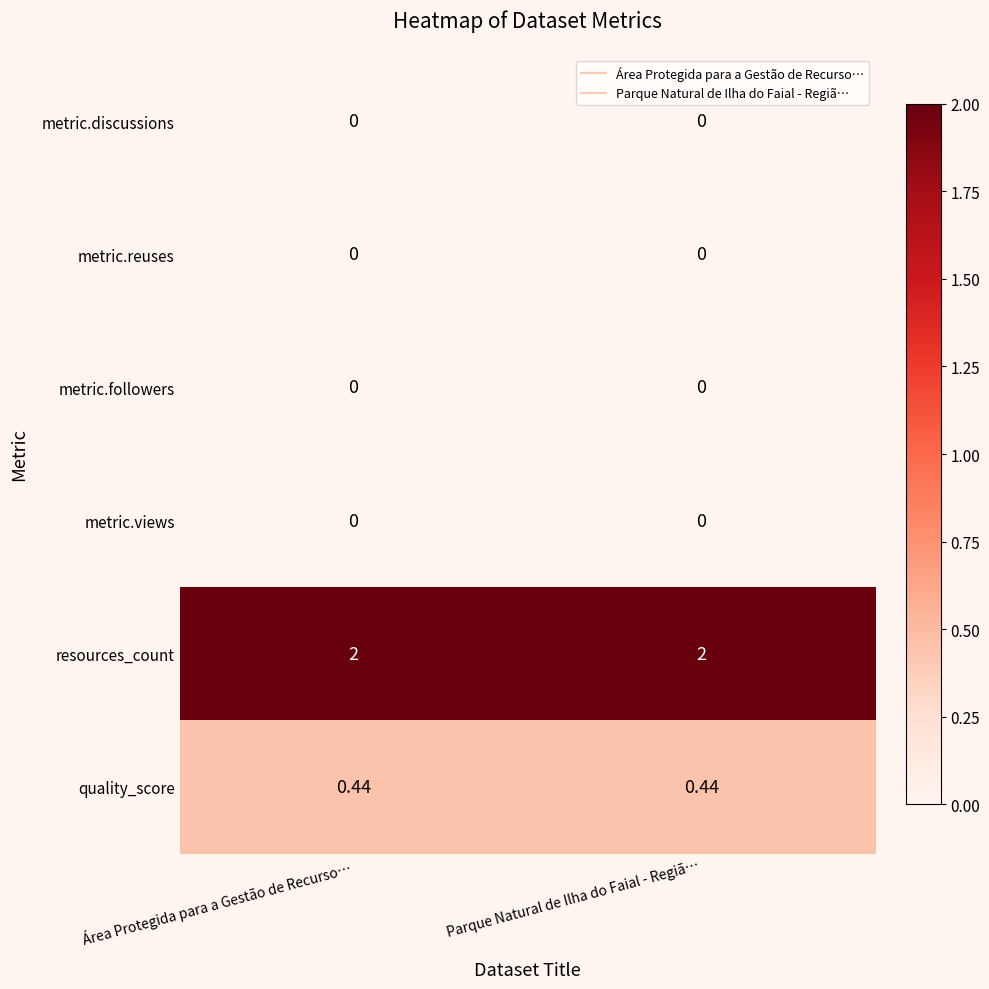

Which series has the largest total across all categories?

resources_count